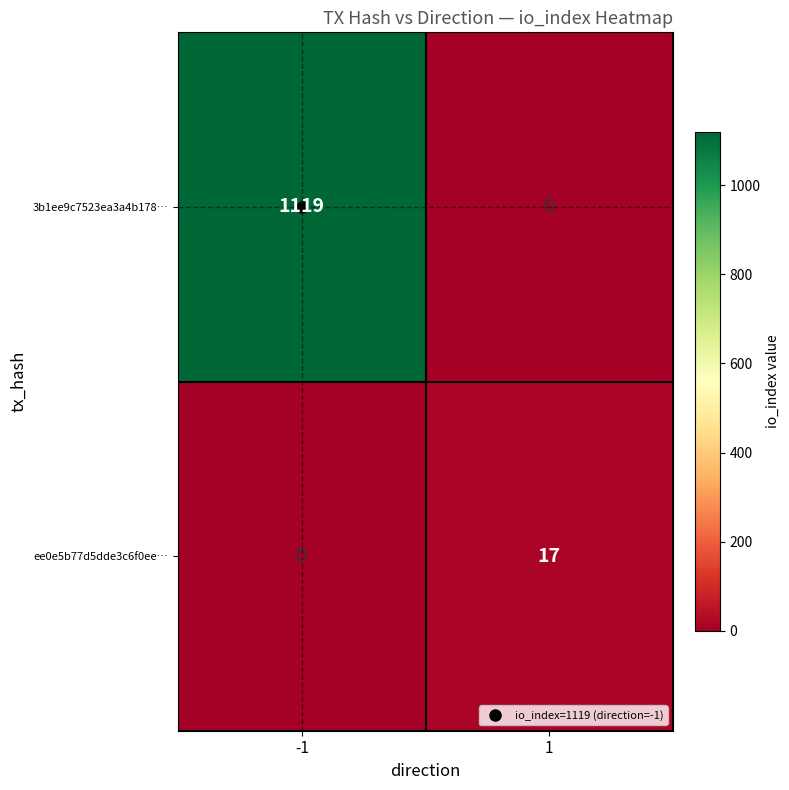

Which series has the largest total across all categories?

3b1ee9c7523ea3a4b178…